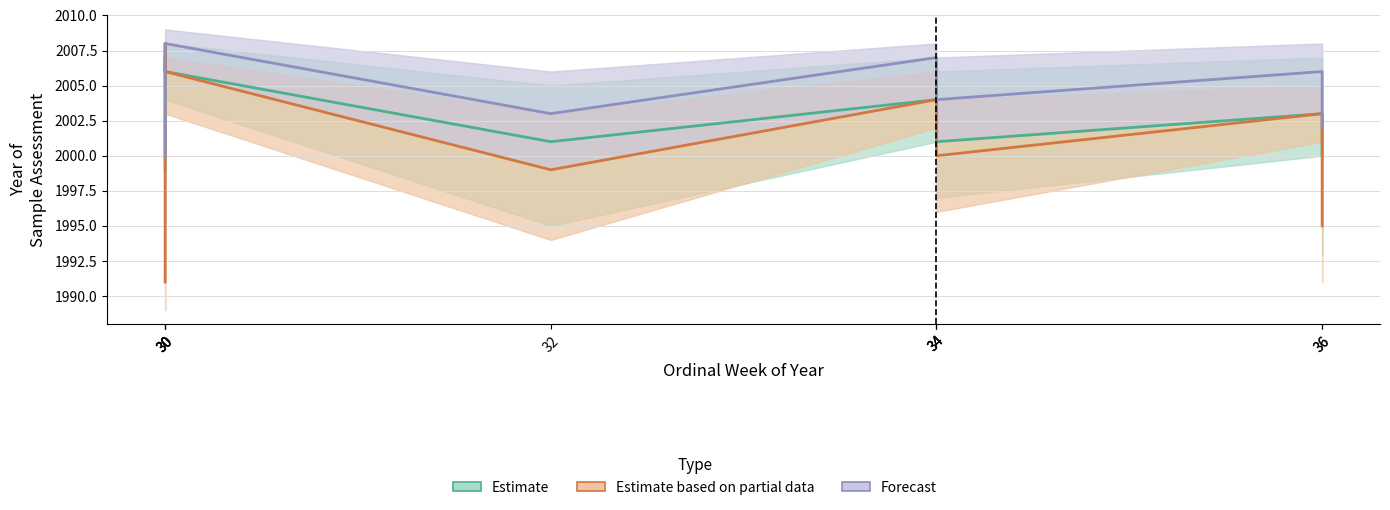

At which label does Estimate reach its peak?

30